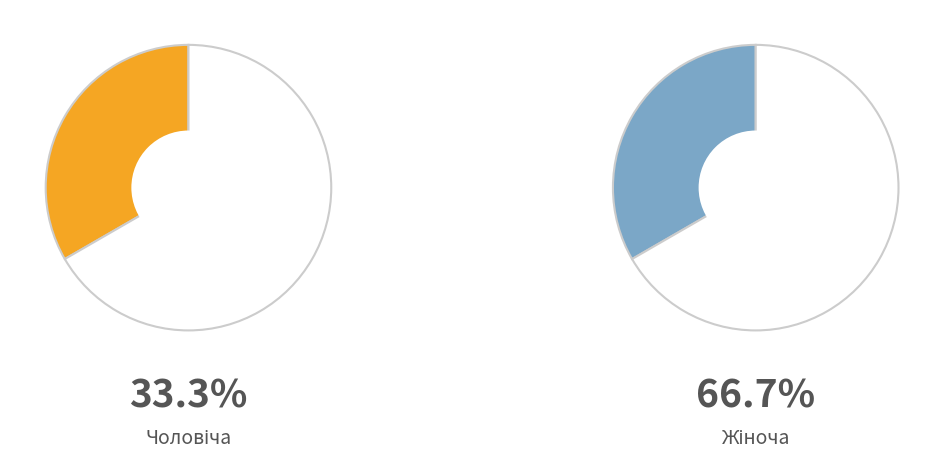

Approximately how many times larger is the value at Жіноча compared to Чоловіча?

2.0